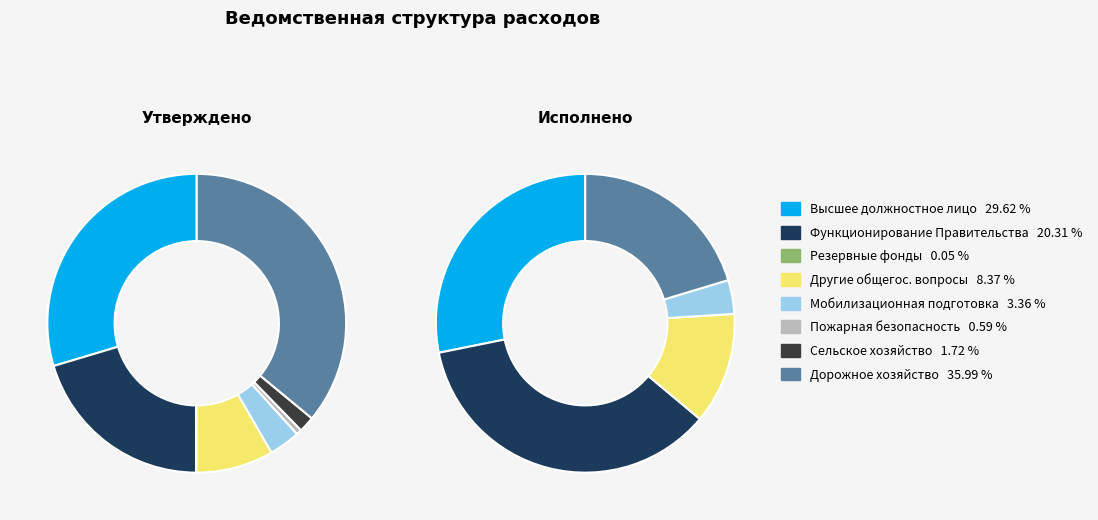

What is the smallest slice in the pie chart?

Резервные фонды